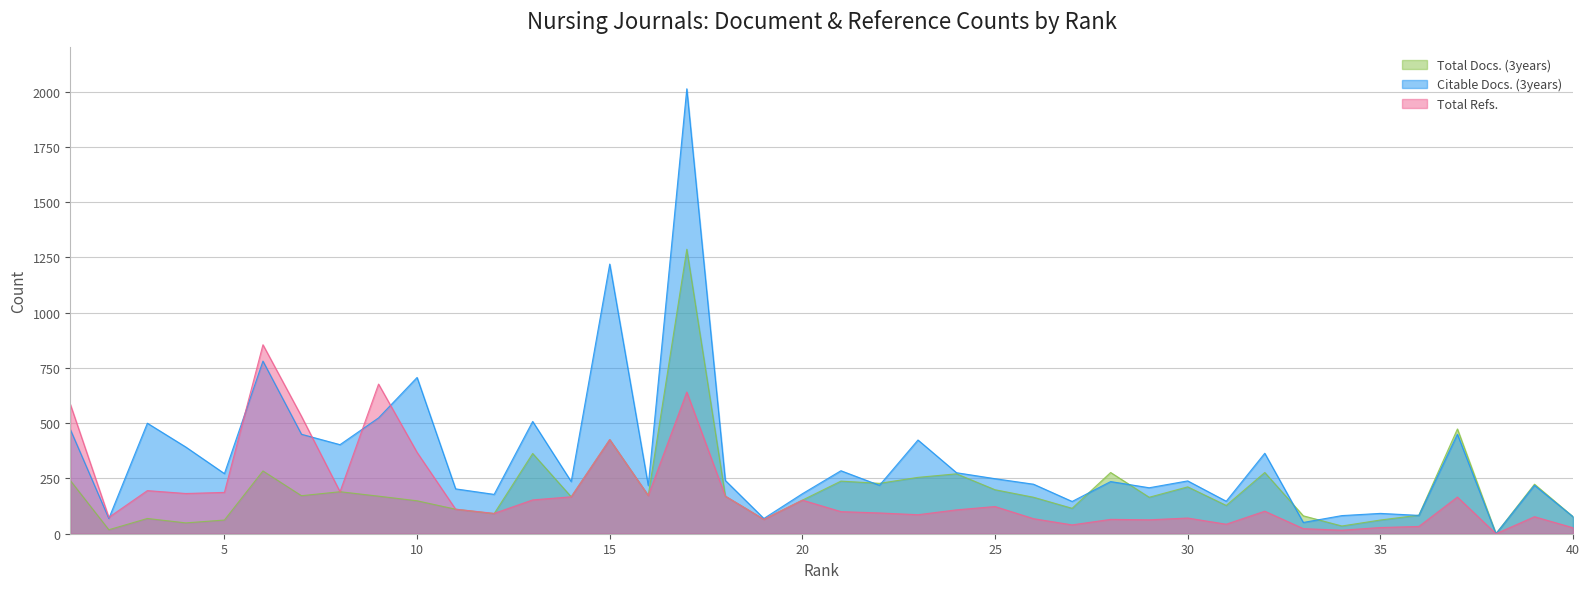

At 23, list the series in order from largest to smallest.

Citable Docs. (3years), Total Docs. (3years), Total Refs.